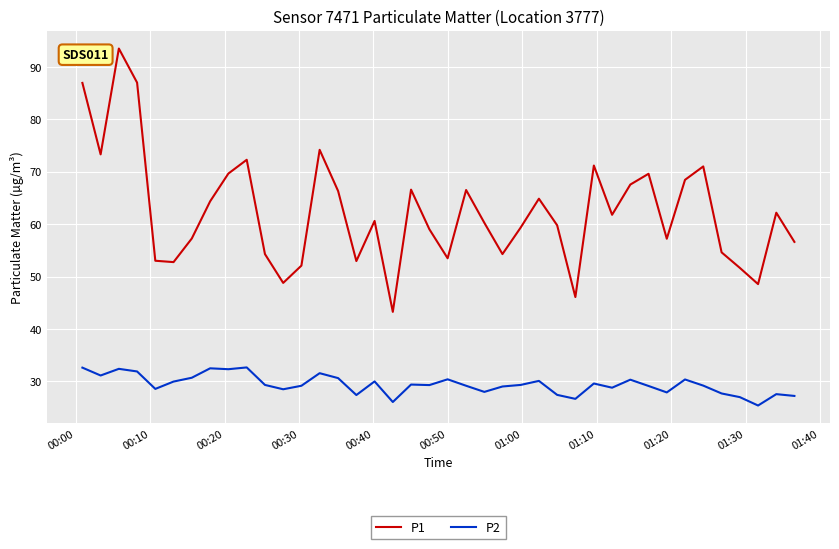

What is the average value of the P1 series?

62.3